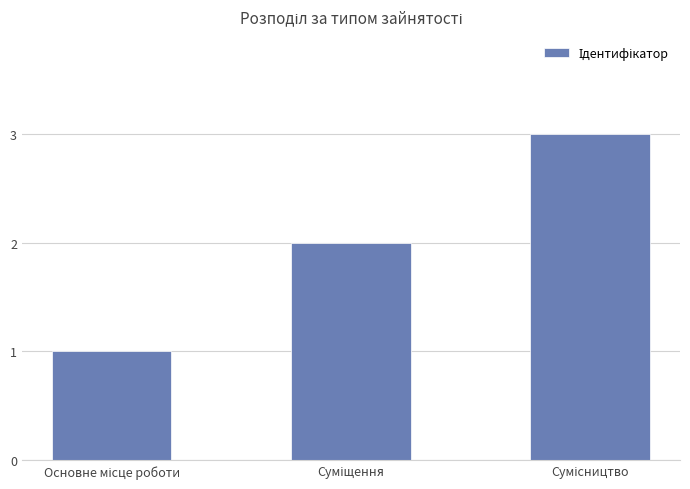

Does the chart contain any negative values?

No